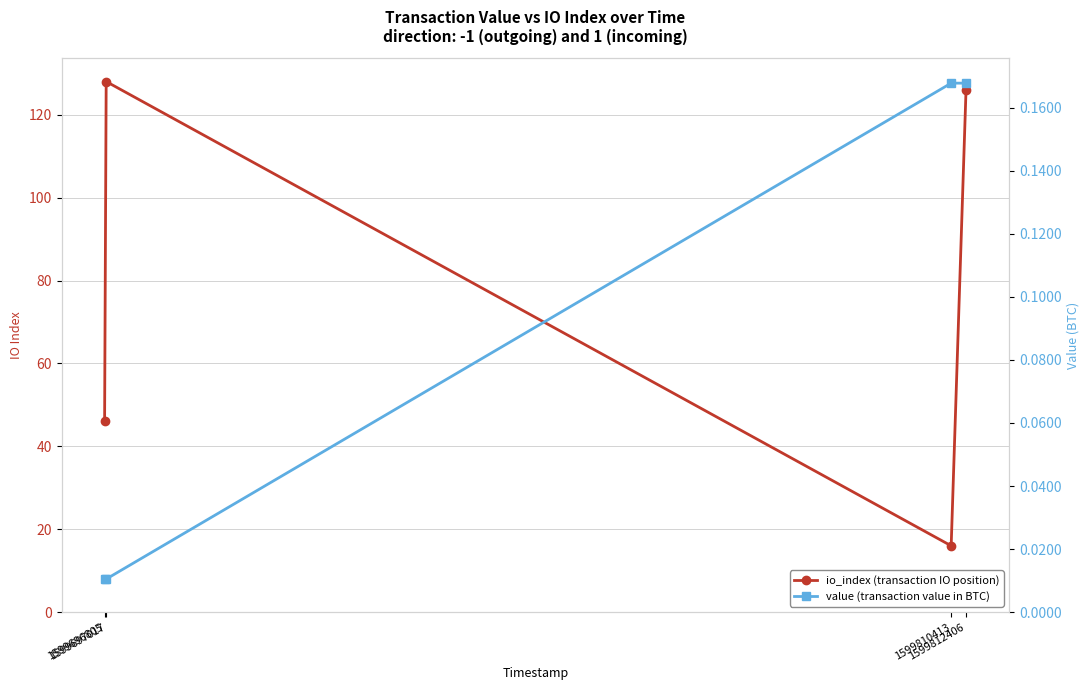

Reading left to right, extract all data points from this chart.

io_index (transaction IO position): 1599696805=46.0	1599697017=128.0	1599810413=16.0	1599812406=126.0
value (transaction value in BTC): 1599696805=0.0	1599697017=0.0	1599810413=0.2	1599812406=0.2